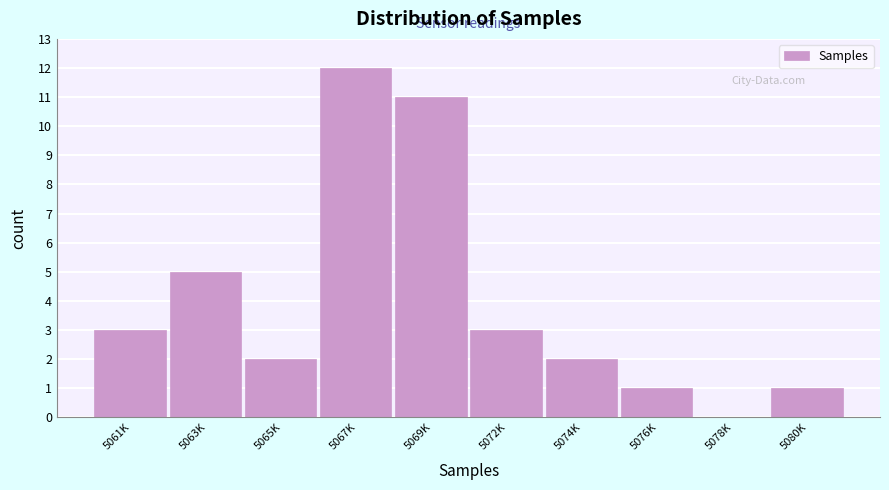

Reading left to right, what are all the values shown in this chart?

5061K=3	5063K=5	5065K=2	5067K=12	5069K=11	5072K=3	5074K=2	5076K=1	5078K=0	5080K=1